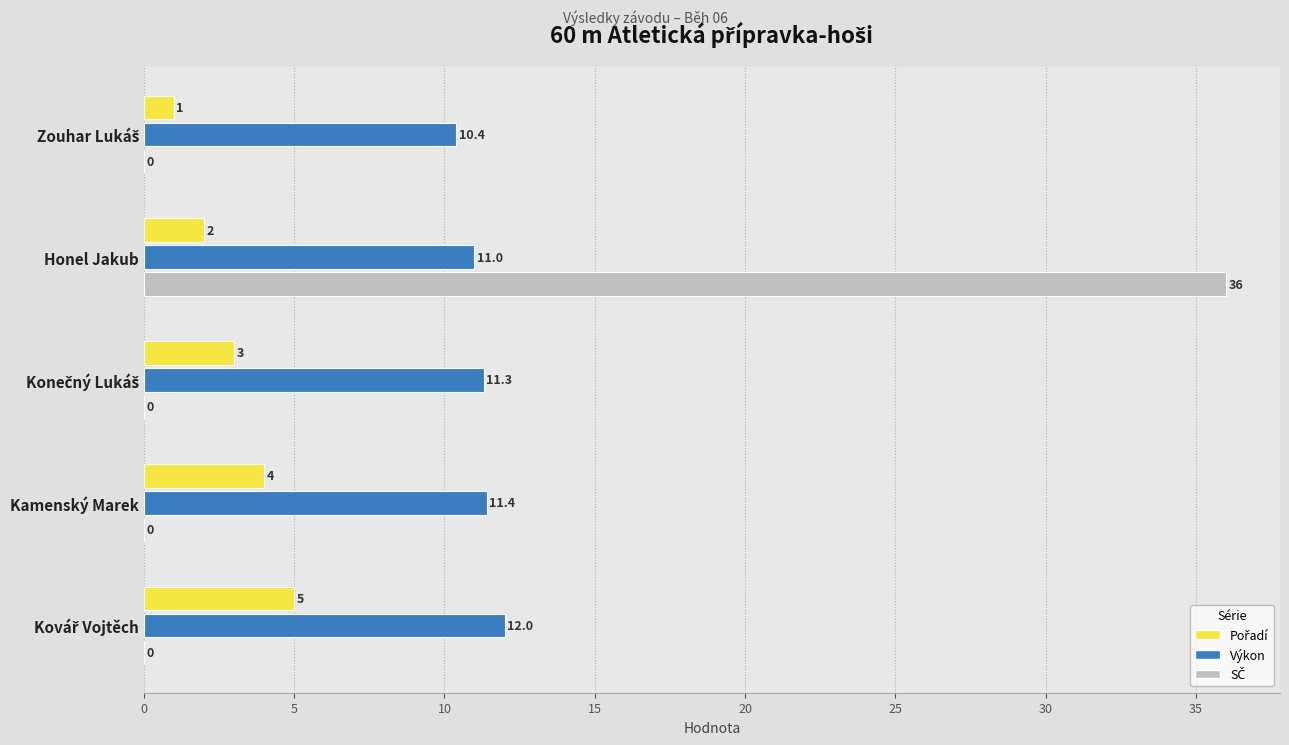

Which series has the largest total across all categories?

Výkon